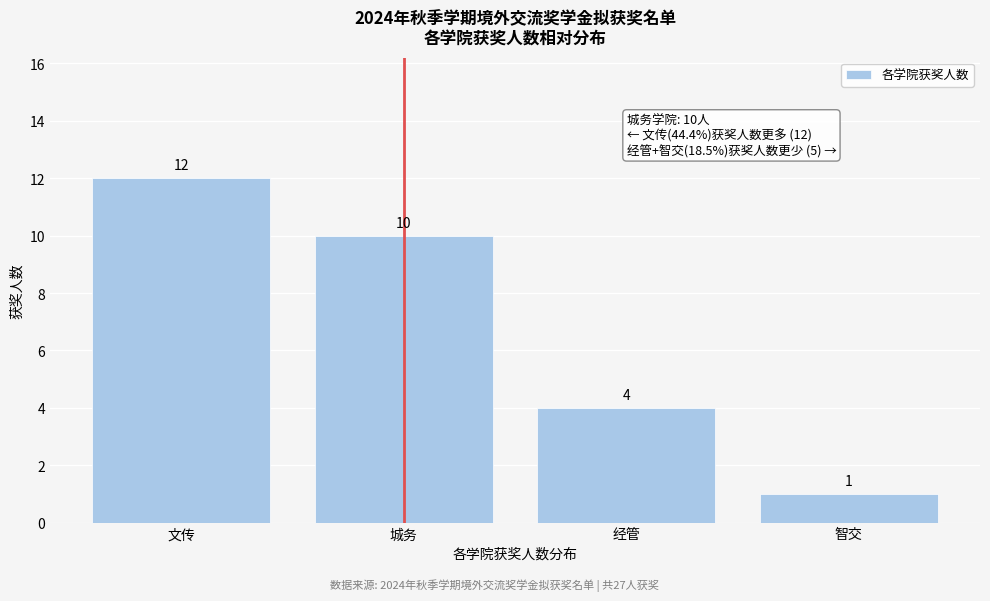

Reading left to right, what are all the values shown in this chart?

文传=12	城务=10	经管=4	智交=1